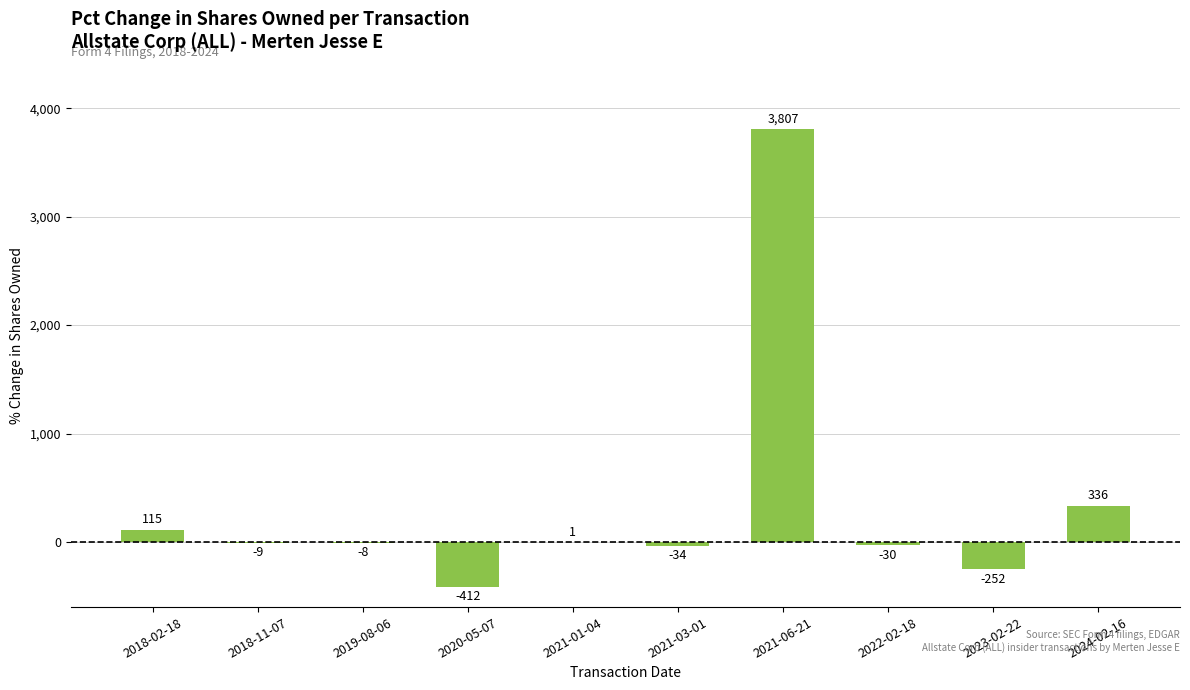

Reading left to right, extract all data points from this chart.

115	-9	-8	-412	1	-34	3807	-30	-252	336